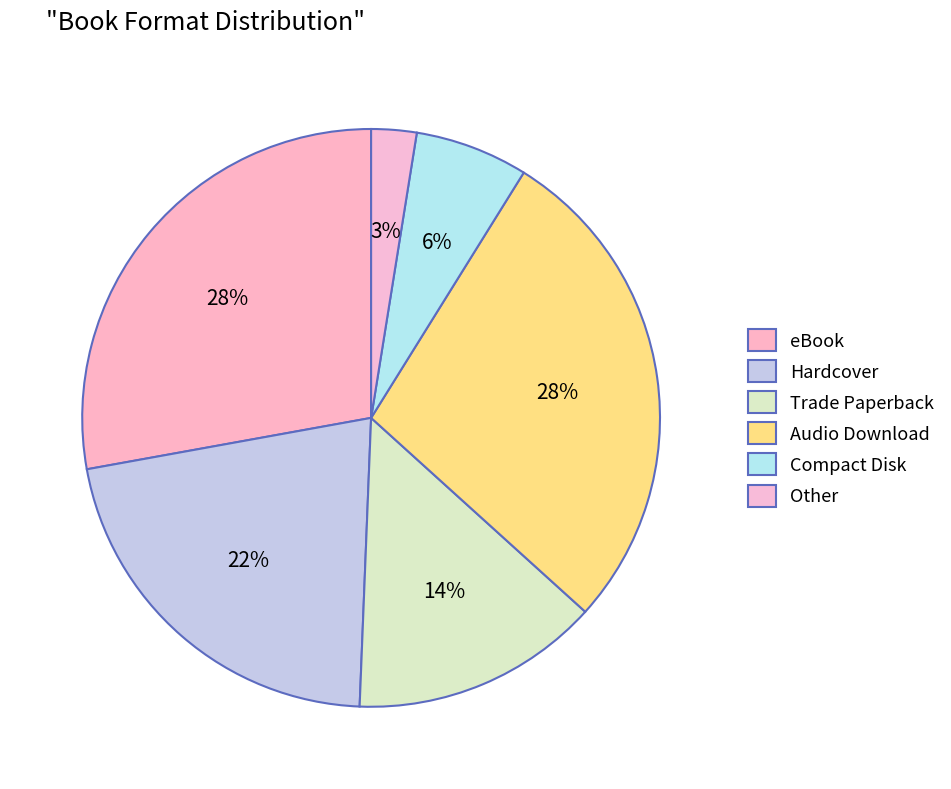

Rank the categories by value from lowest to highest.

Other, Compact Disk, Trade Paperback, Hardcover, eBook, Audio Download